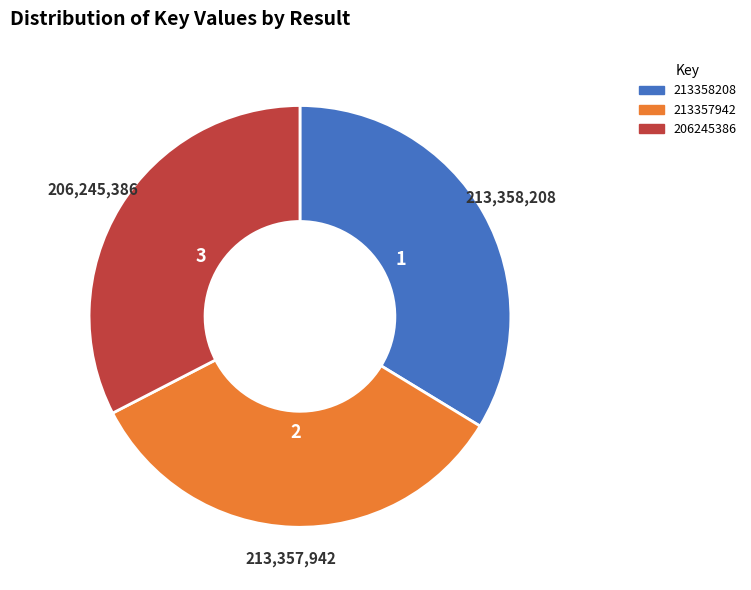

Is there a majority slice in this chart?

No